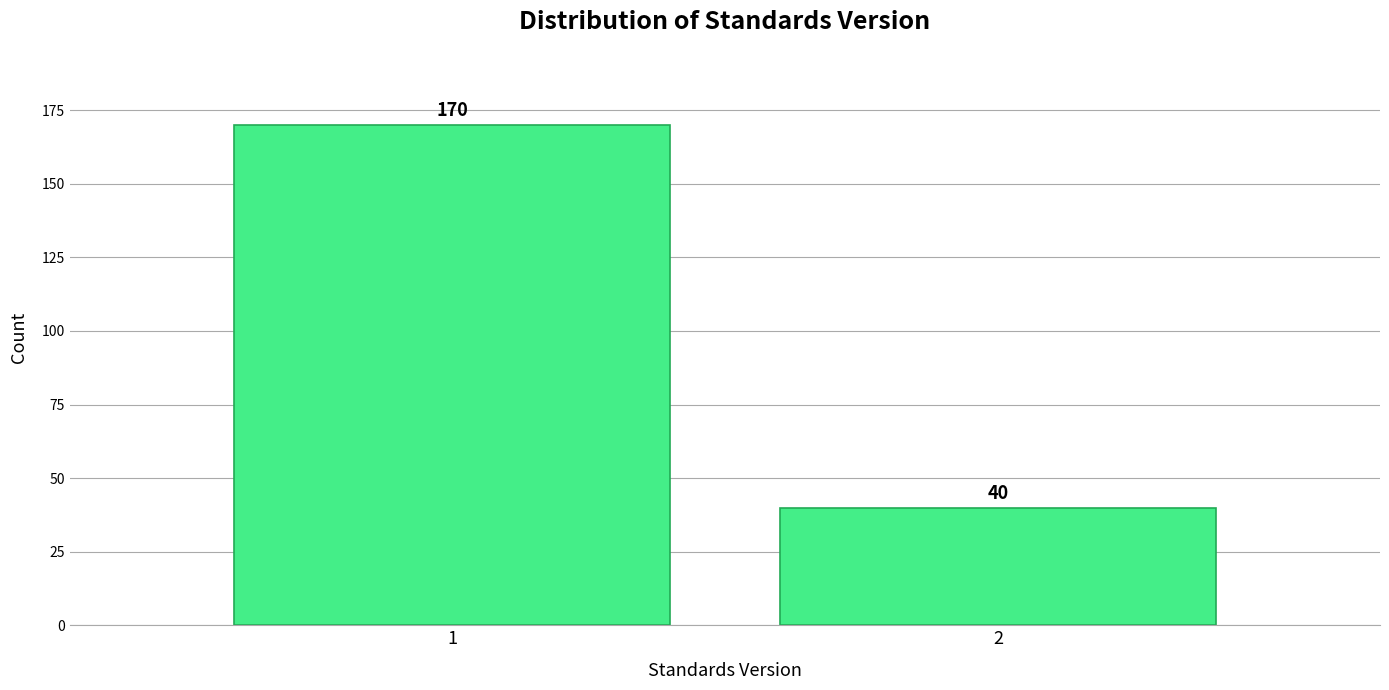

Reading left to right, transcribe all the data shown in this chart.

170	40